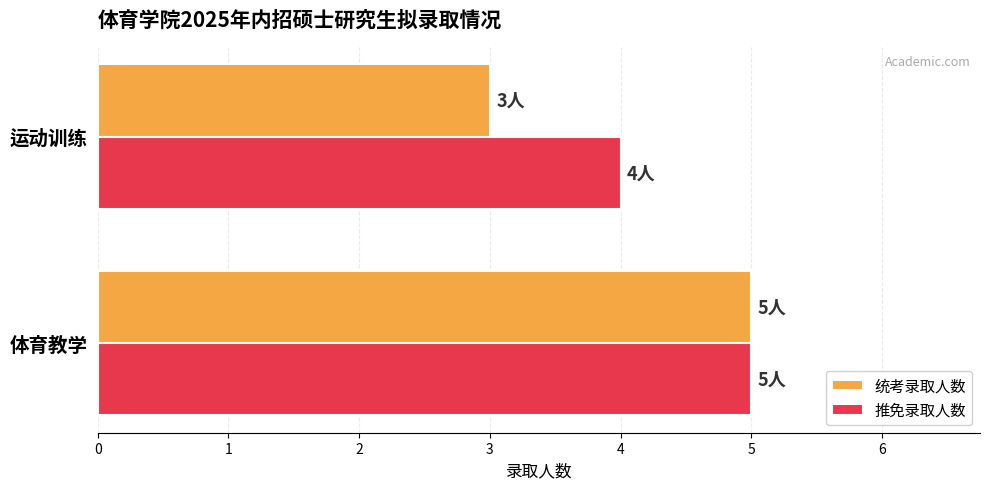

Which series has the widest spread of values?

统考录取人数